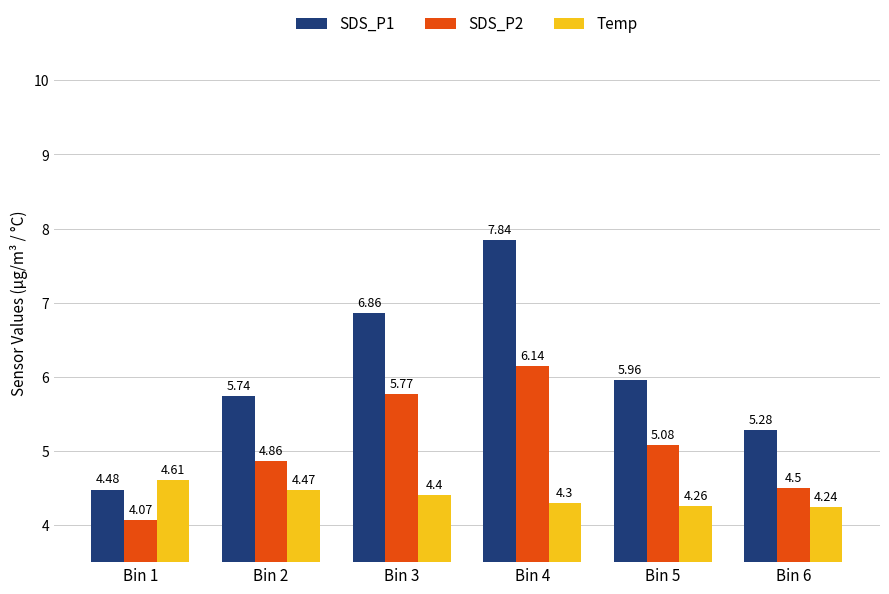

How many categories are shown in the chart?

6